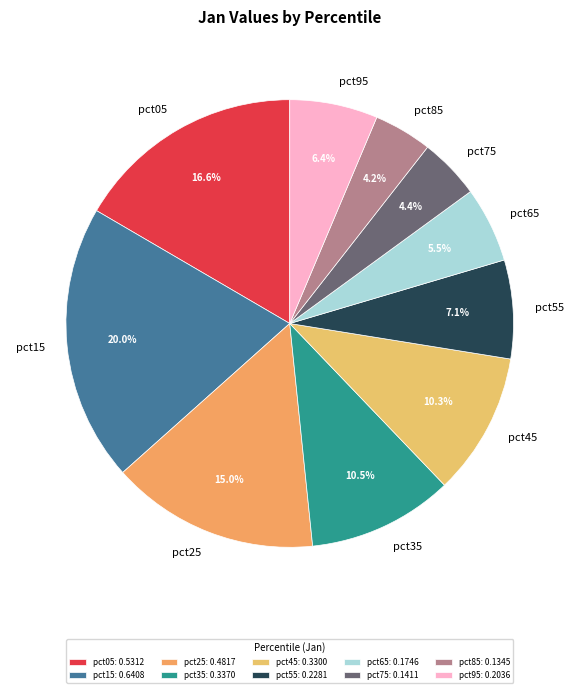

Does any single category account for the majority?

No